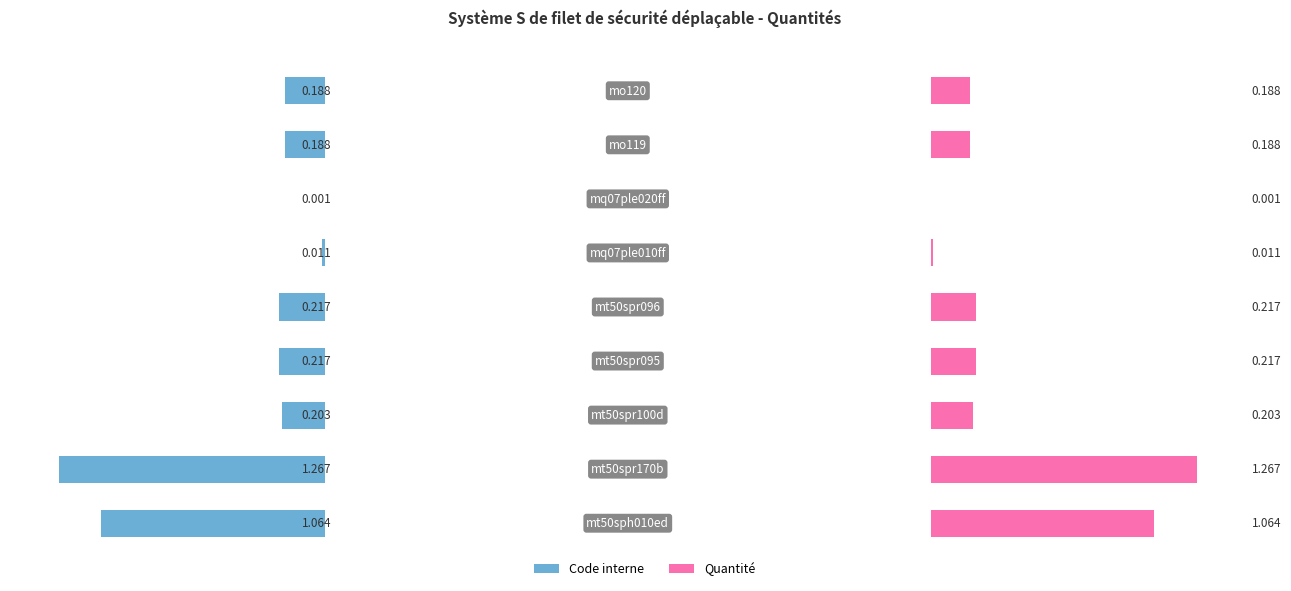

What are all the series names shown in the legend?

Code interne, Quantité